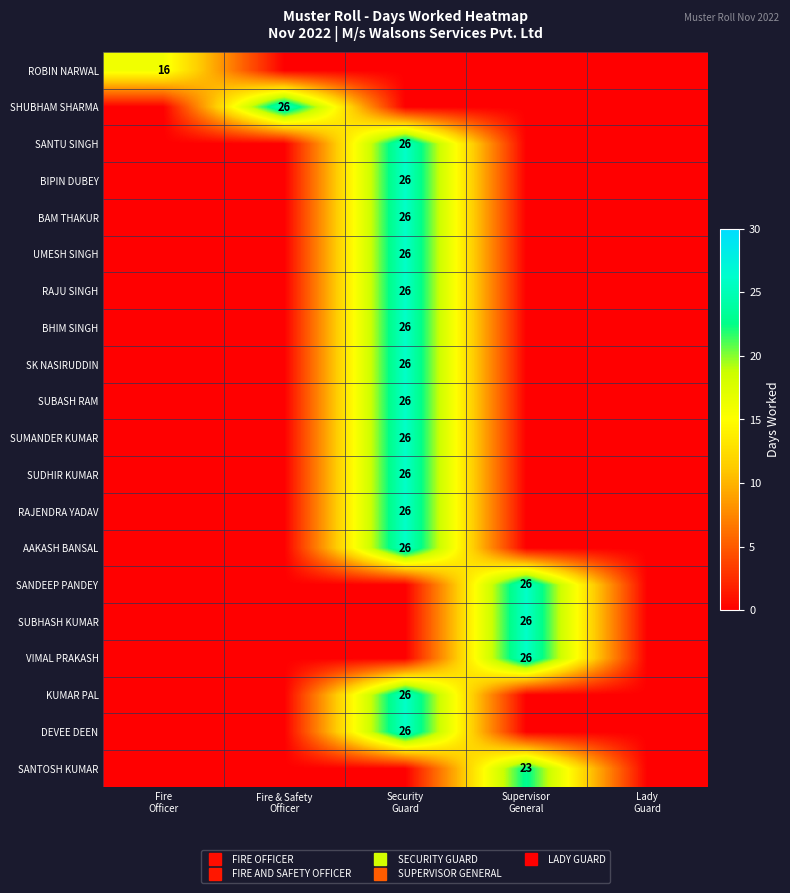

Rank the series at Security Guard from lowest to highest value.

ROBIN NARWAL, SHUBHAM SHARMA, SANDEEP PANDEY, SUBHASH KUMAR, VIMAL PRAKASH, SANTOSH KUMAR, SANTU SINGH, BIPIN DUBEY, BAM THAKUR, UMESH SINGH, RAJU SINGH, BHIM SINGH, SK NASIRUDDIN, SUBASH RAM, SUMANDER KUMAR, SUDHIR KUMAR, RAJENDRA YADAV, AAKASH BANSAL, KUMAR PAL, DEVEE DEEN